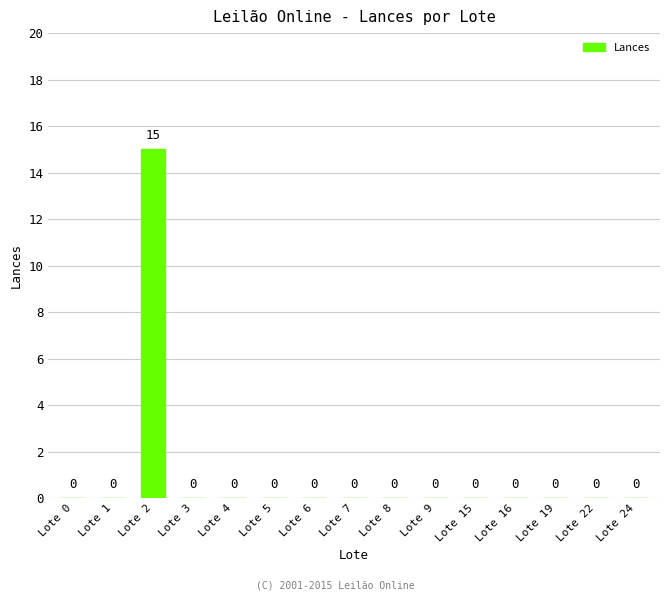

Does the chart contain stacked bars?

No